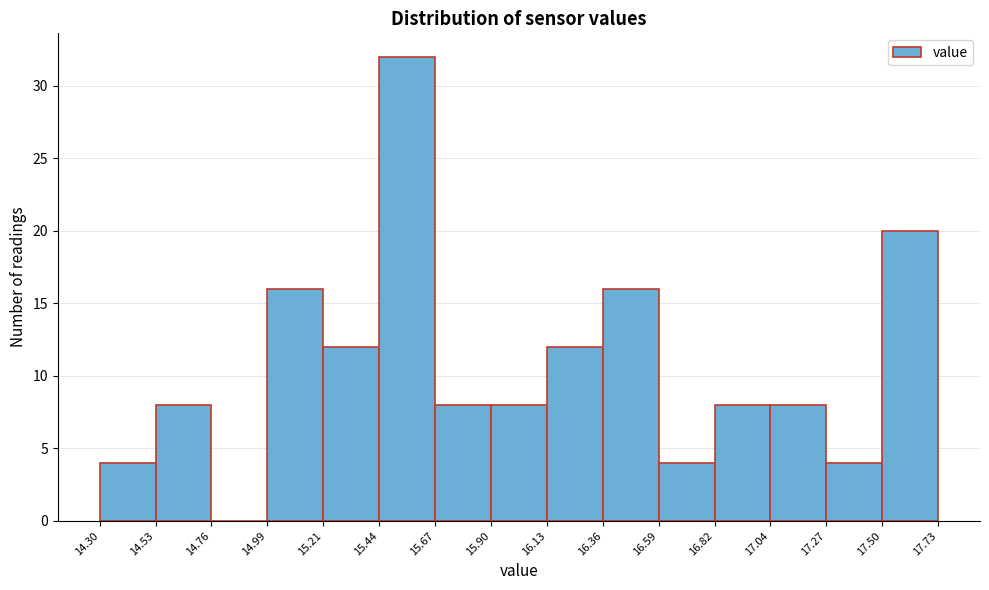

Over which range of the x-axis is the bar tallest?

15.44 to 15.67